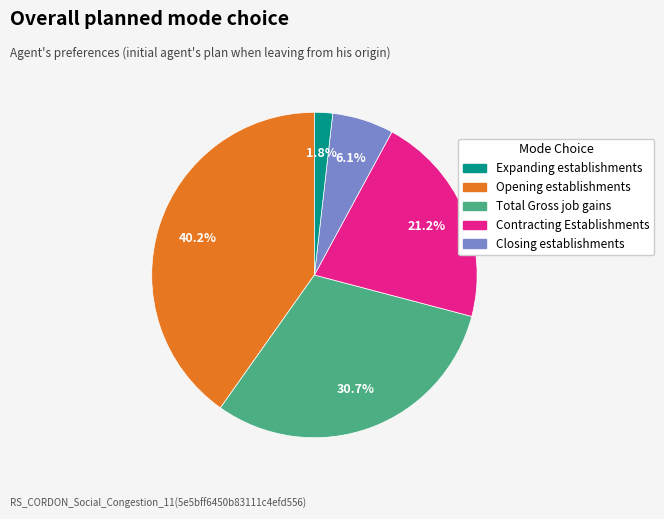

Is there any slice that represents more than half of the pie?

No